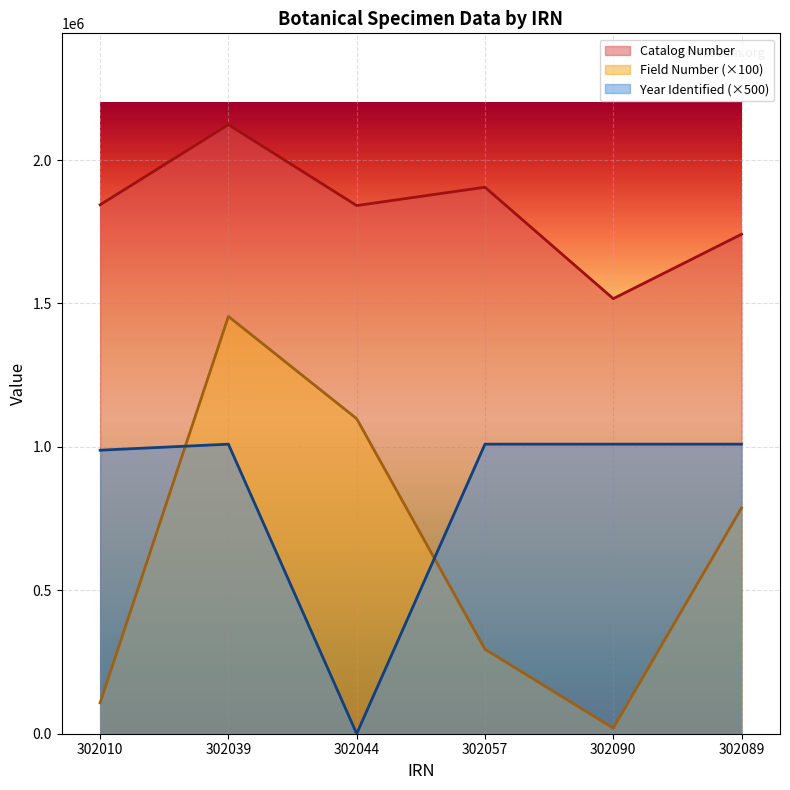

What is the total value across all series at 302057?

3209474